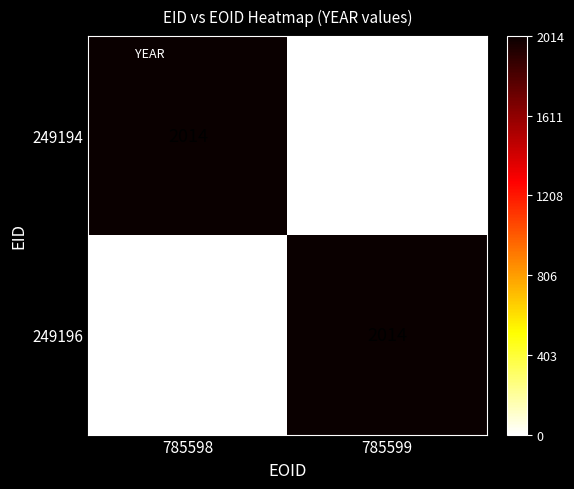

At which label is 249196 closest to 1007?

785598